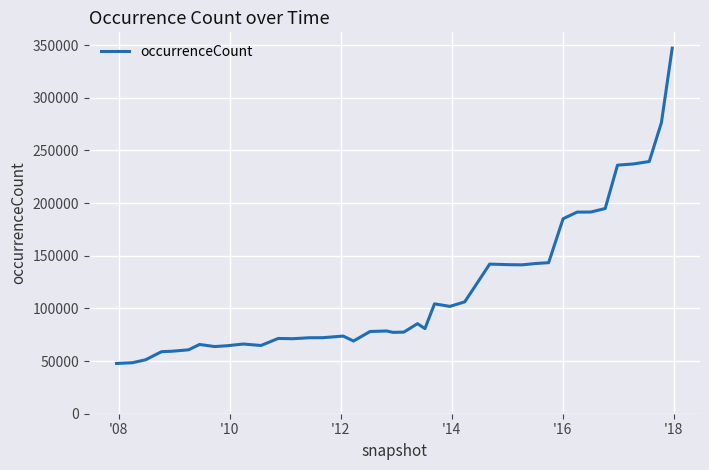

What is the minimum value shown in the chart?

47724